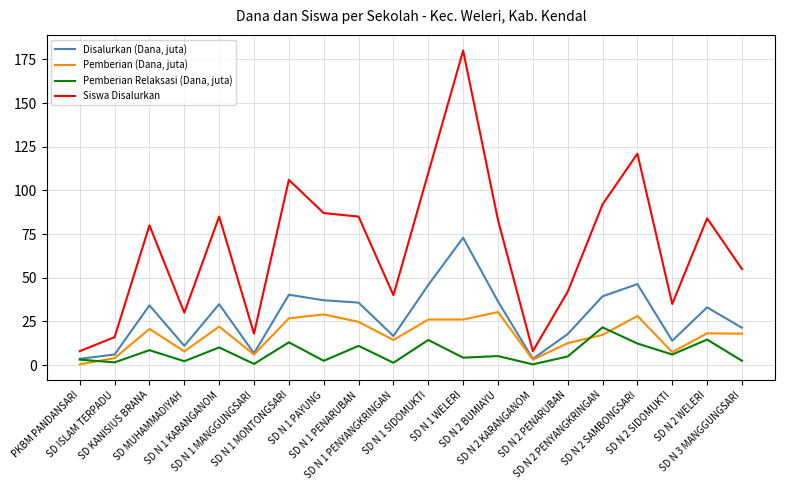

True or false: Pemberian (Dana, juta) and Siswa Disalurkan cross at least once.

False